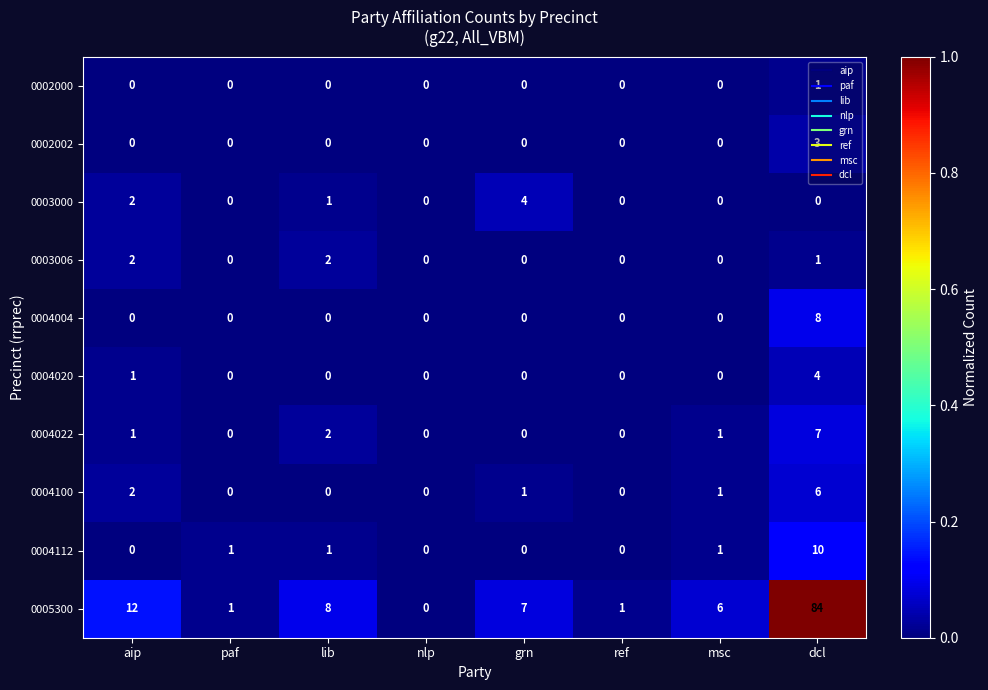

Count the 0003006 values in the range 0 to 2.

8